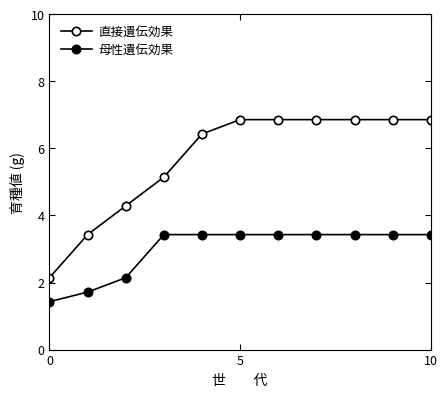

How many series are shown in this chart?

2